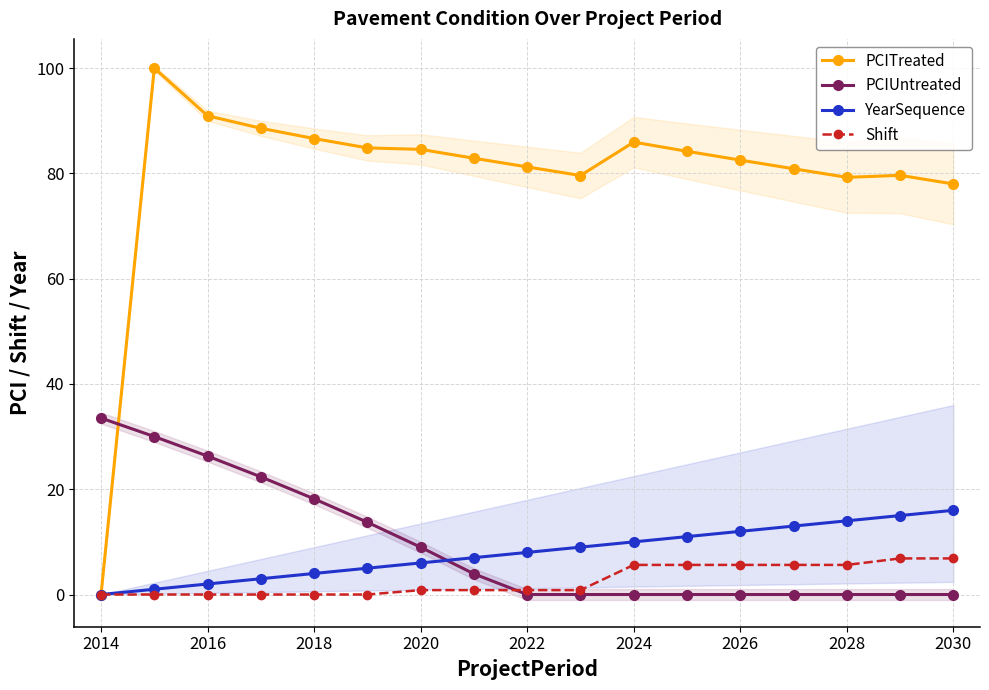

Is it true that YearSequence equals 4.0 at 2018?

True